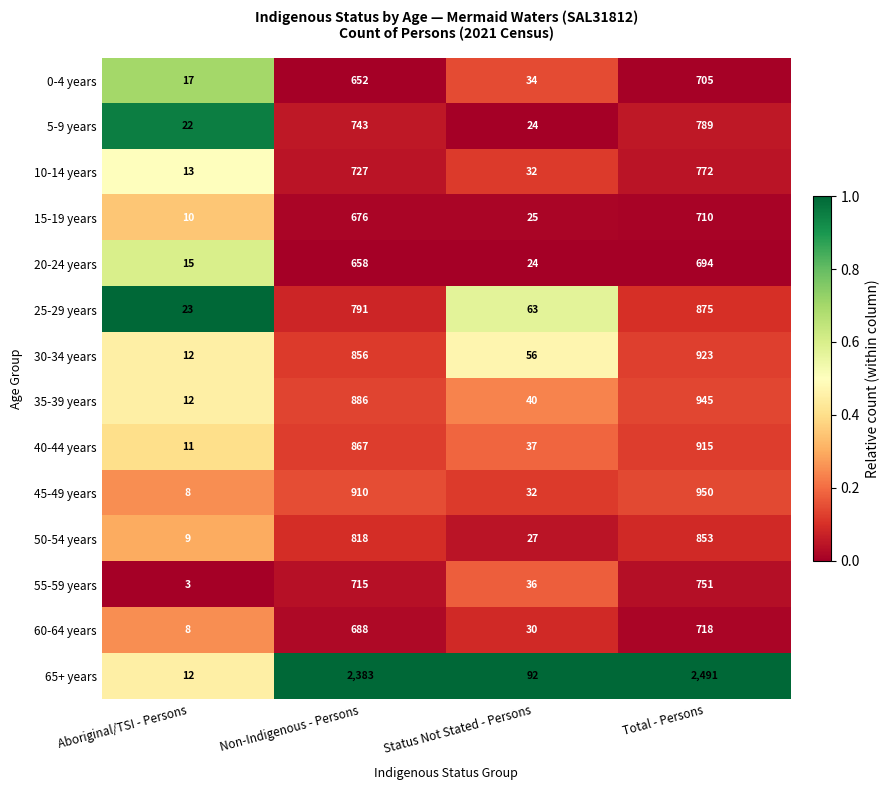

Which series changed the most between Non-Indigenous - Persons and Total - Persons?

65+ years